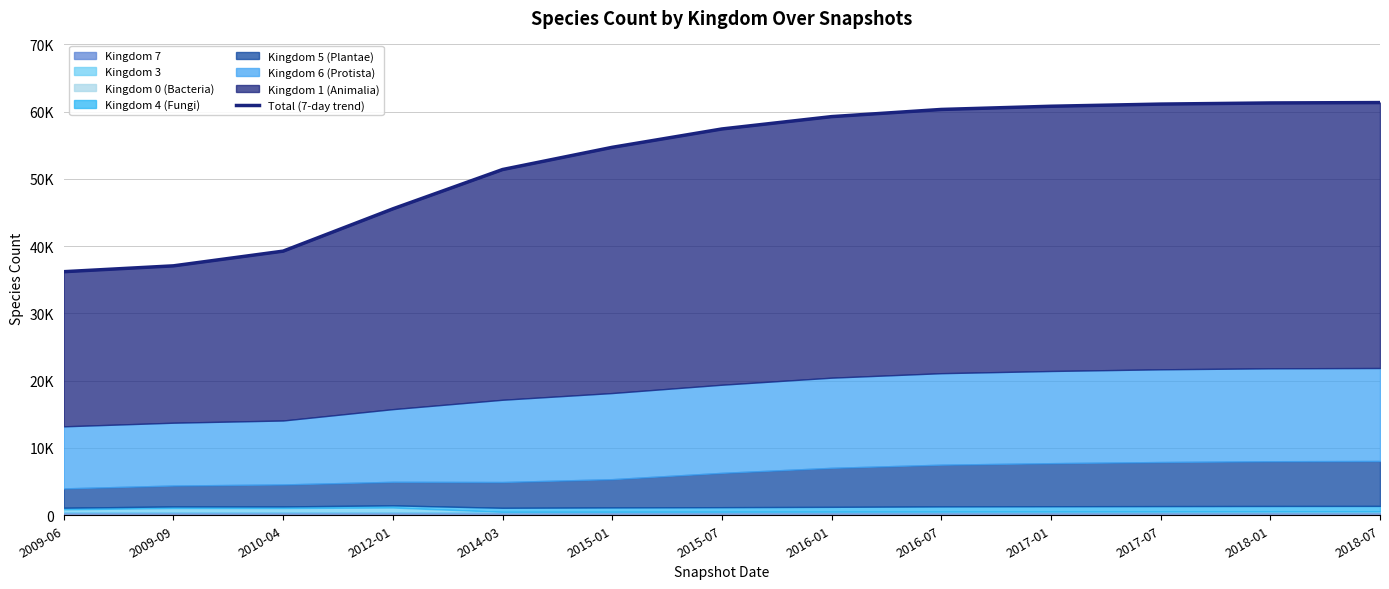

What is the difference between the maximum and minimum values?

25136